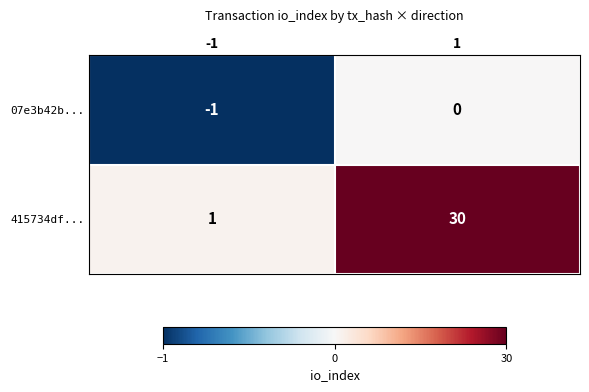

Is the value of 07e3b42b... at 1 greater than the value of 415734df... at 1?

No